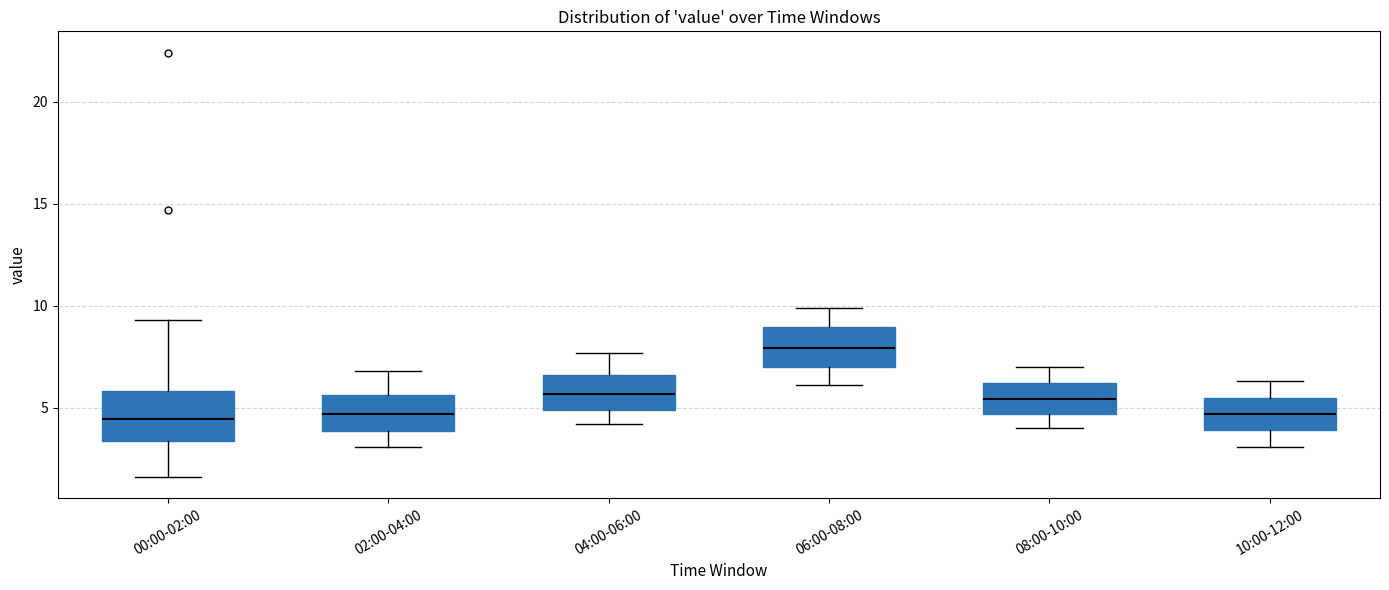

Where does the median line of the box for 00:00-02:00 sit on the y-axis? The values are not printed on the chart, so give them approximately, as read against the axis.

4.5